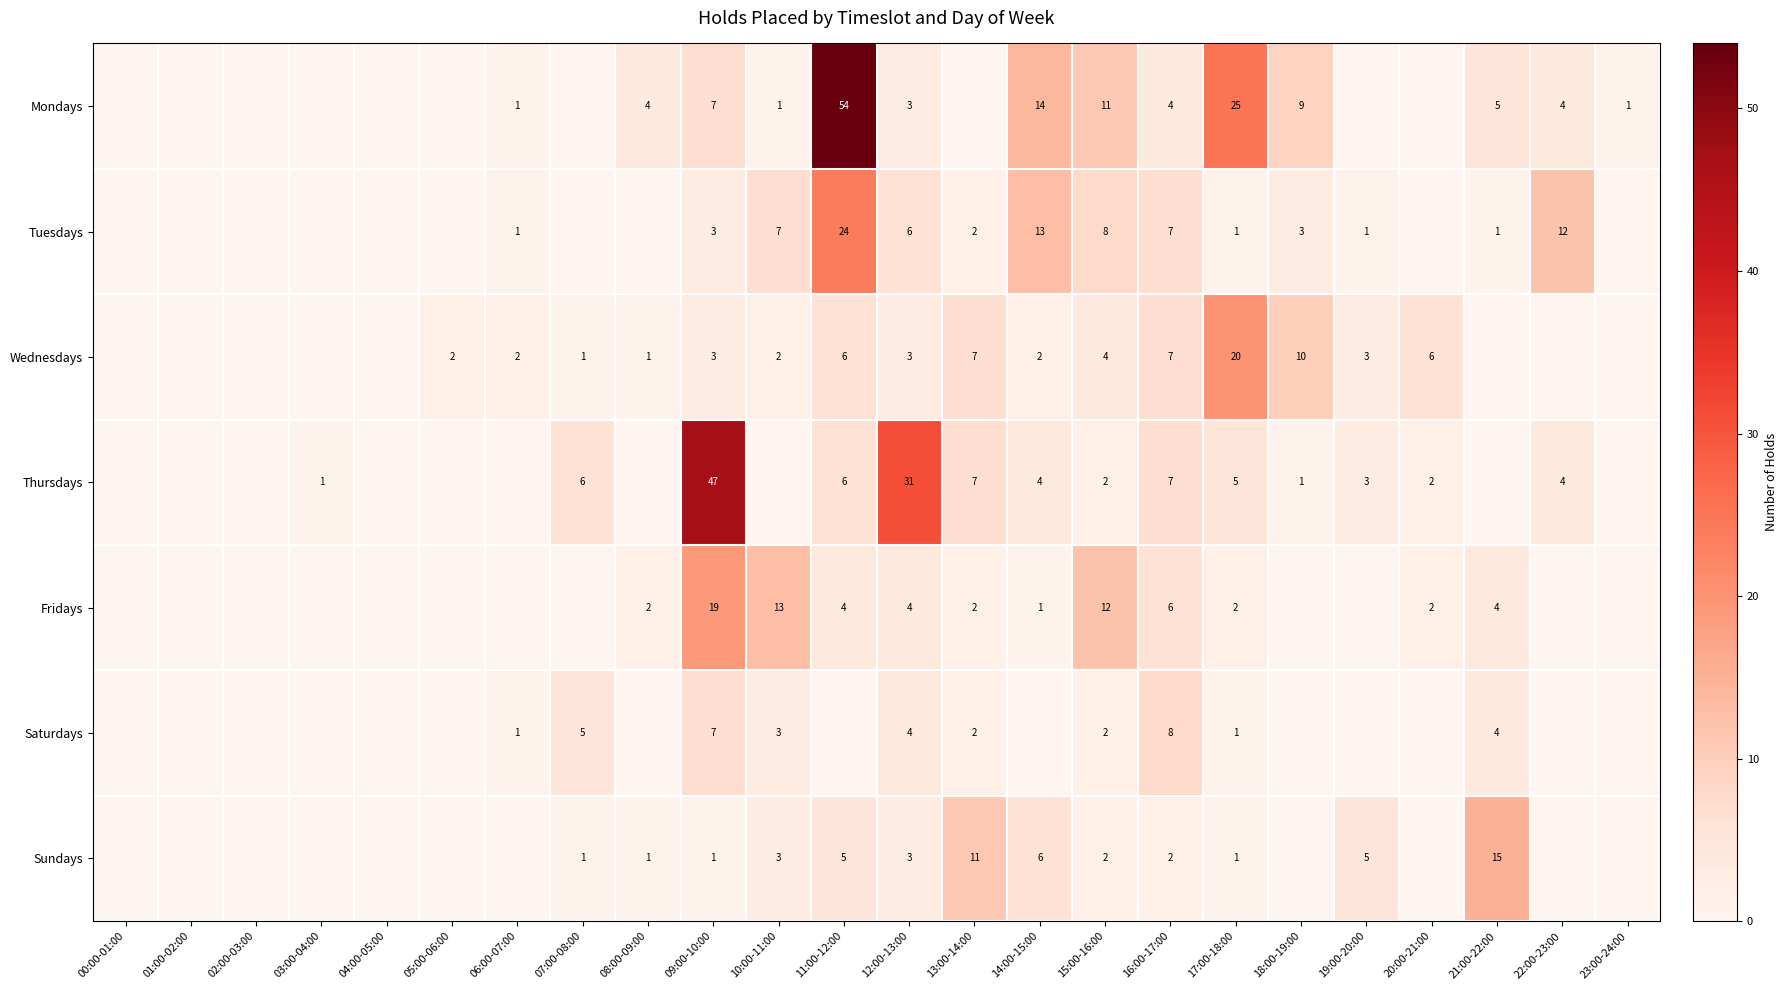

Is the value of Tuesdays at 16:00-17:00 greater than the value of Sundays at 14:00-15:00?

Yes